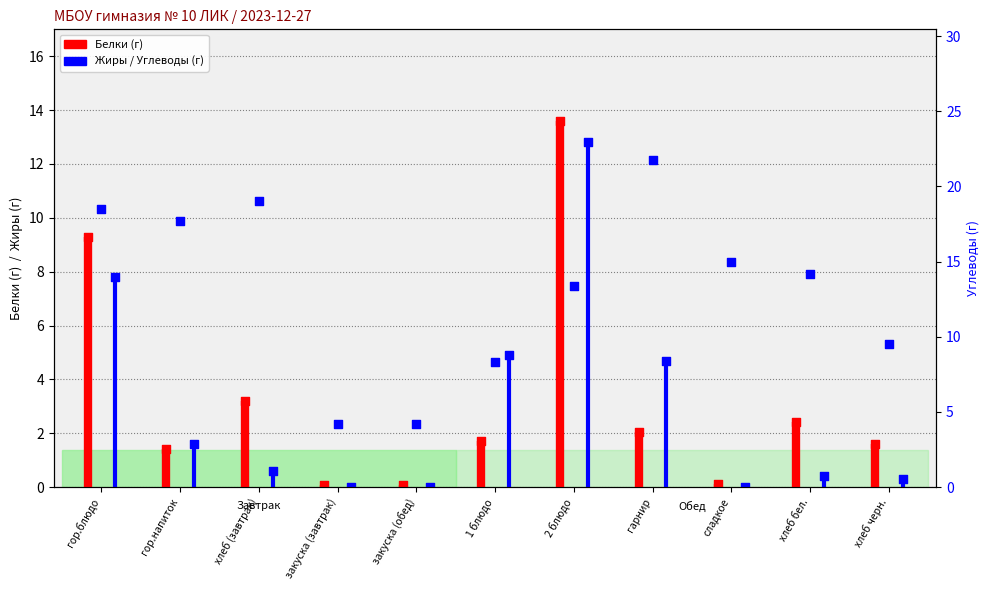

At how many categories does at least one series exceed 17?

4